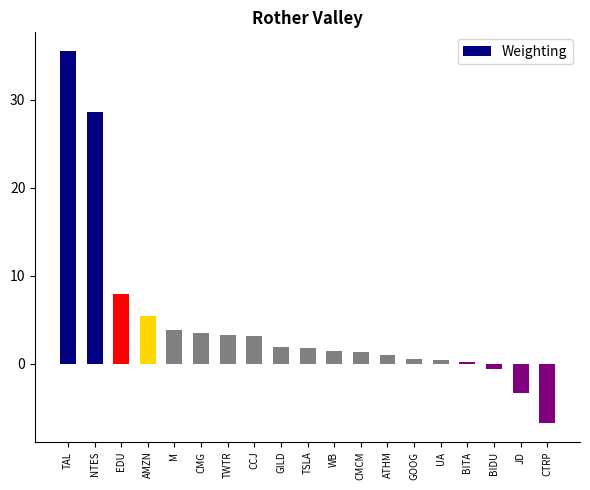

What is the value of the 18th bar from the left?

-3.3